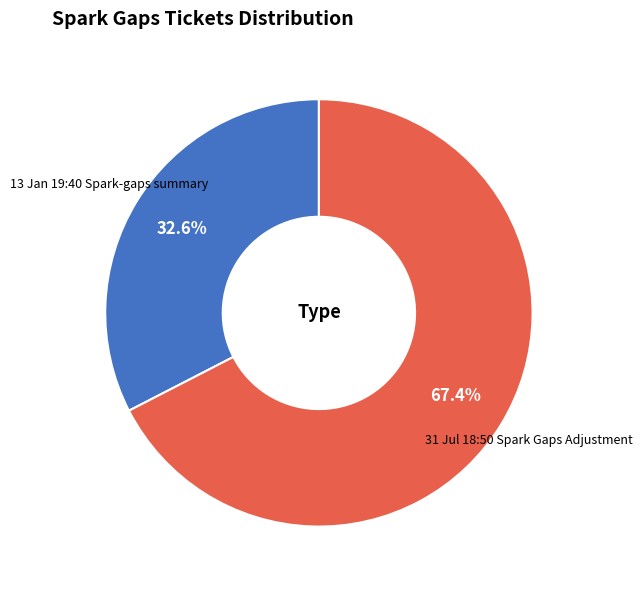

Is there any slice that represents more than half of the pie?

Yes